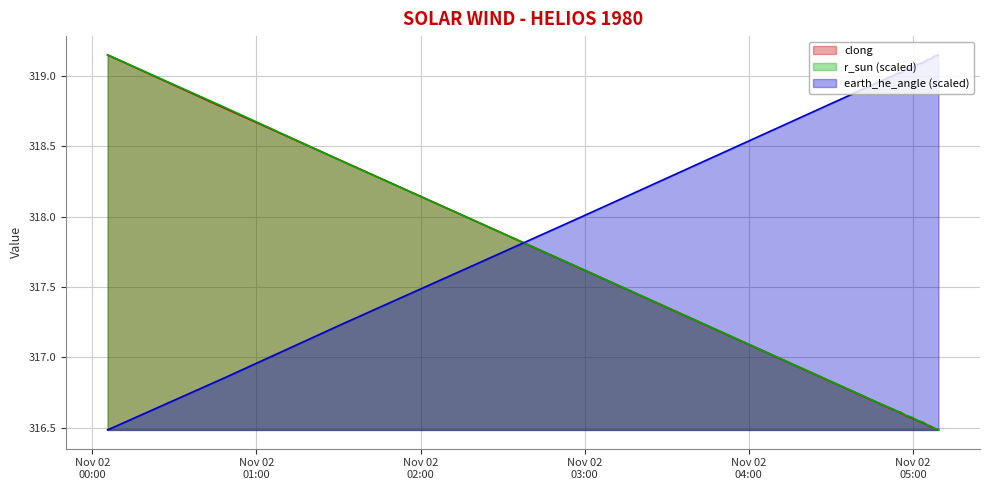

Which series has the largest total across all categories?

earth_he_angle (scaled)